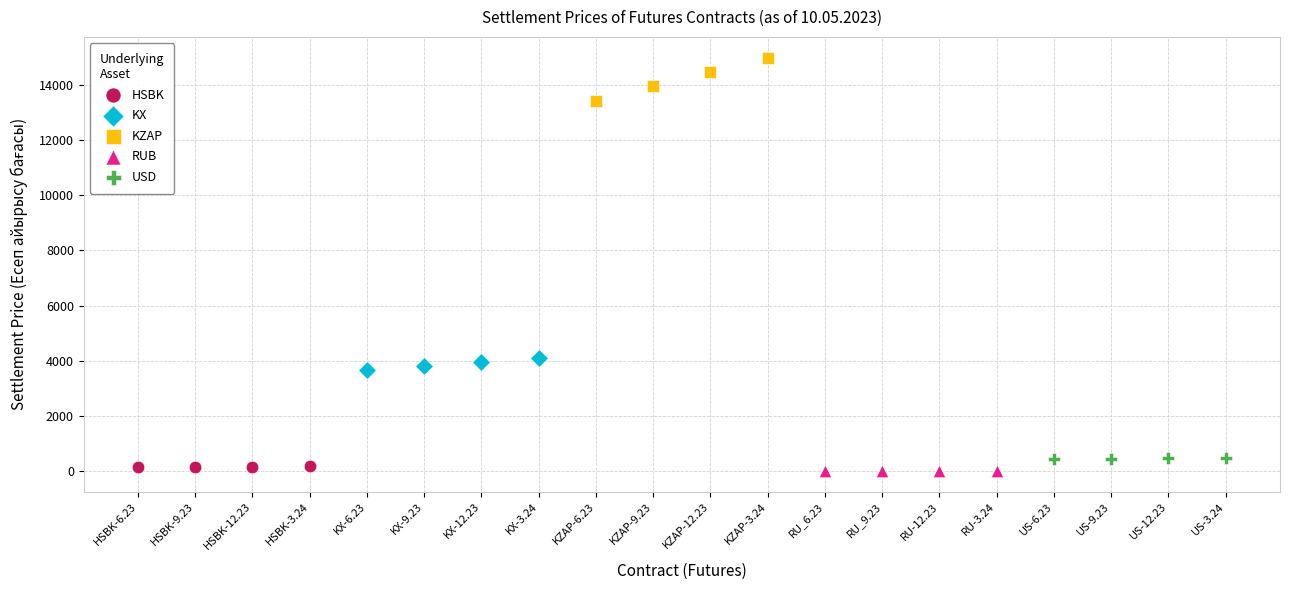

Which series has the widest spread of Y values?

KZAP